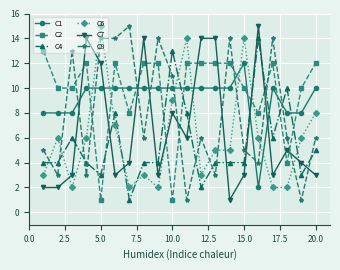

What is the difference between the second highest and second lowest values in the C7 series?

12